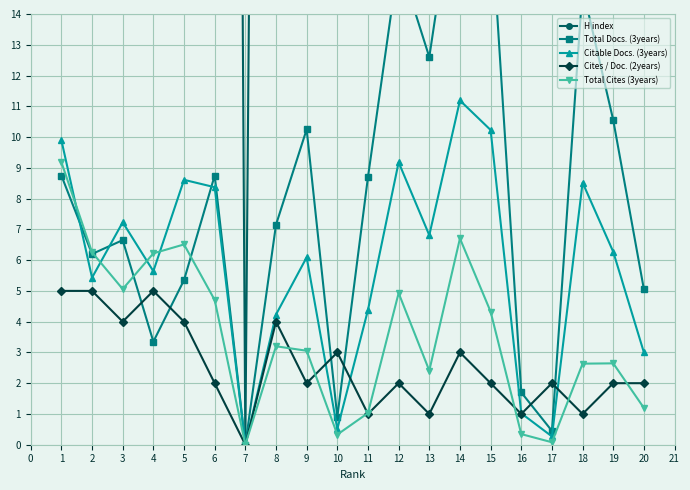

What is the difference between the maximum and minimum values in the Total Docs. (3years) series?

19.2